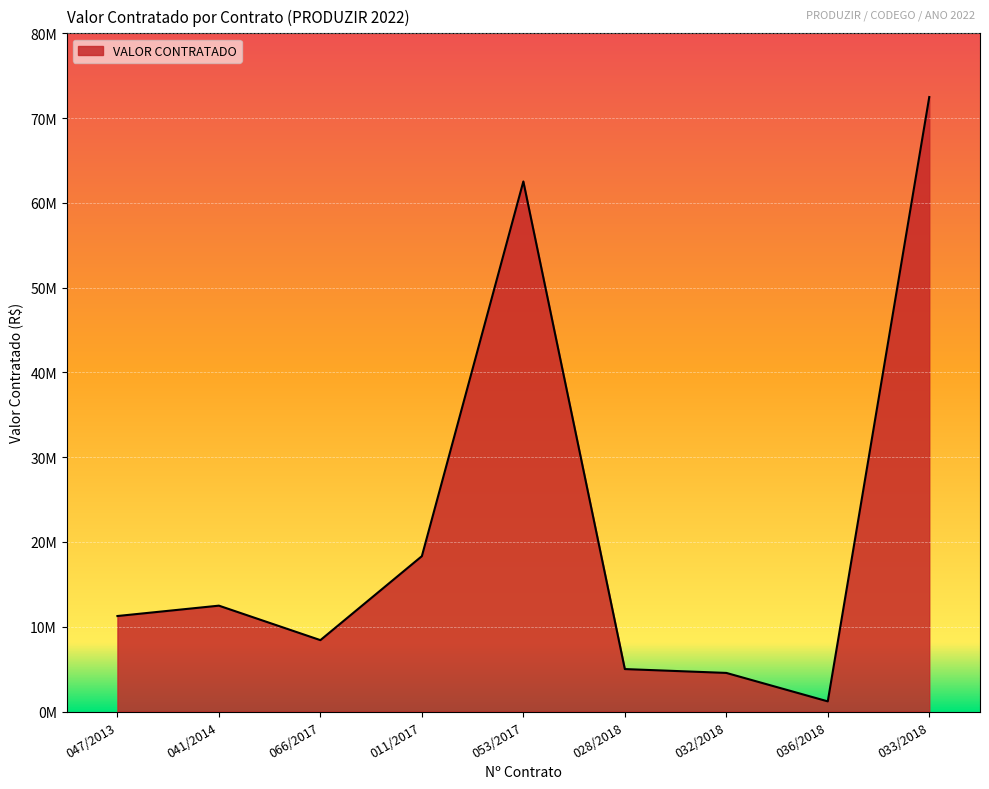

Between 028/2018 and 032/2018, which is larger?

028/2018